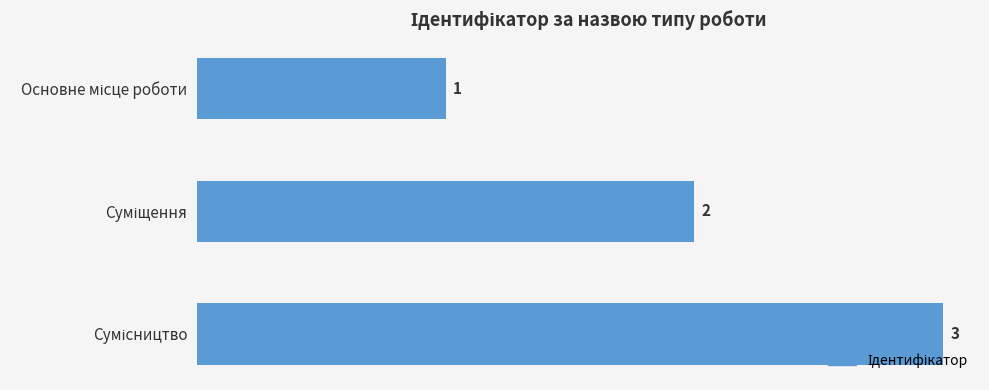

What is the value of the 1st bar from the top?

1